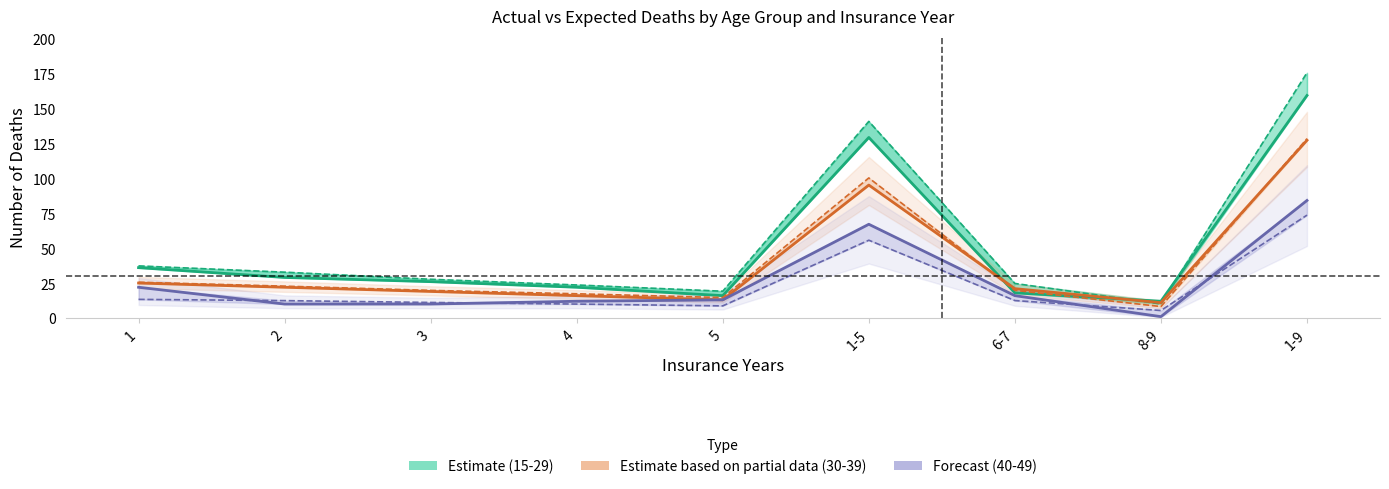

What is the label of the 4th point from the left?

4